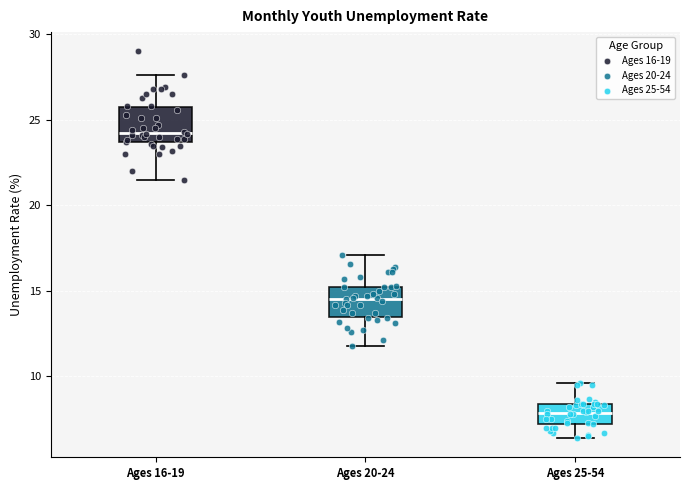

Which box has the lowest median line?

Ages 25-54